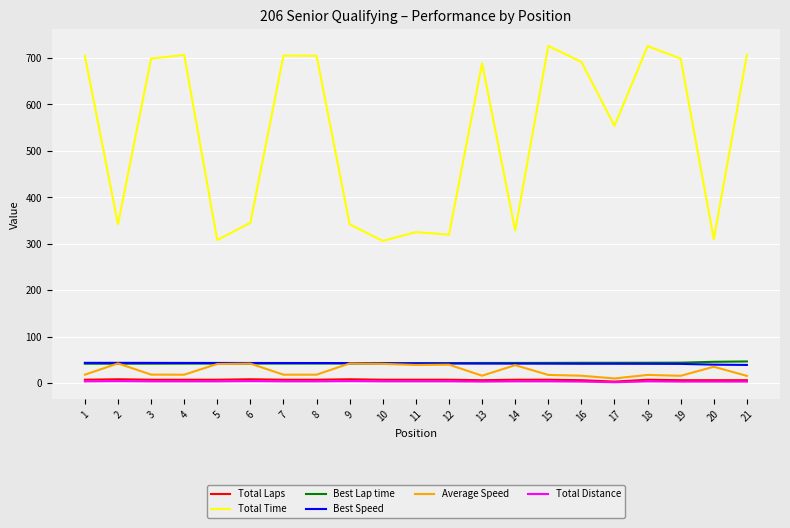

Is the value of Total Laps at 21 greater than the value of Average Speed at 14?

No